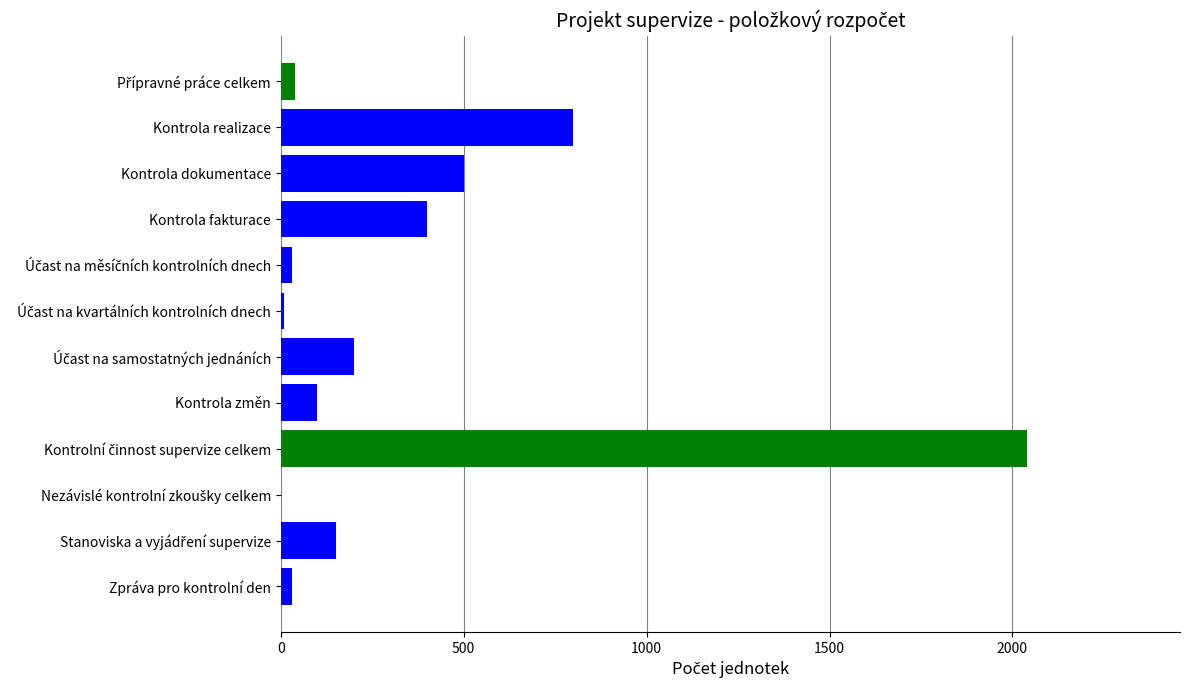

Is it true that the value at Kontrola dokumentace is 500?

True